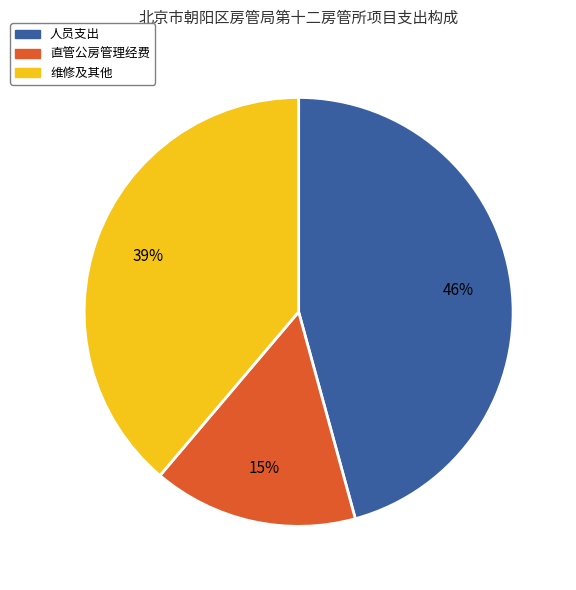

What percentage is the 人员支出 slice, to the nearest percent?

46%